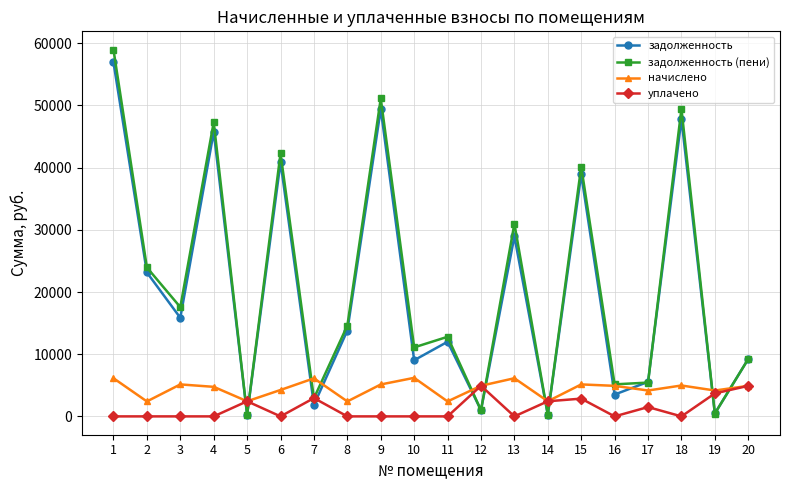

List the series in order of their peak value, lowest first.

уплачено, начислено, задолженность, задолженность (пени)